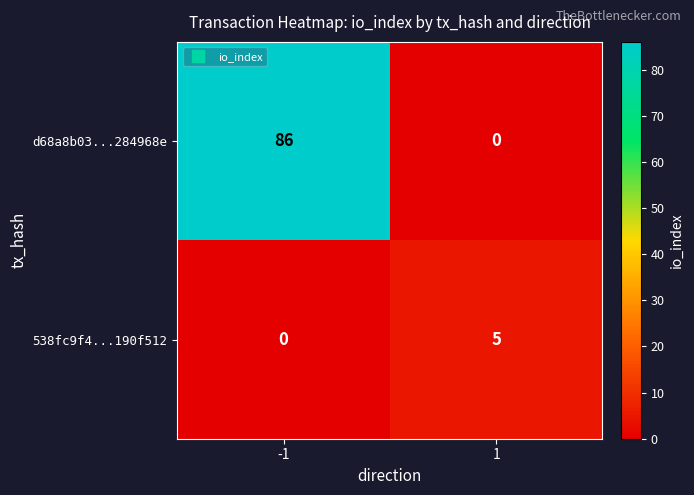

Is it true that 538fc9f4...190f512 equals 3 at -1?

False